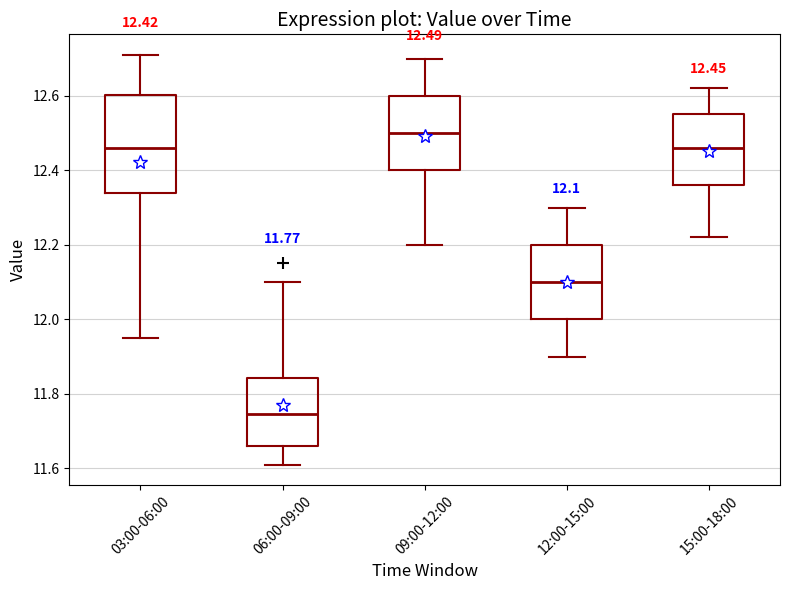

Comparing the boxes themselves (not the whiskers), which one is the tallest?

03:00-06:00